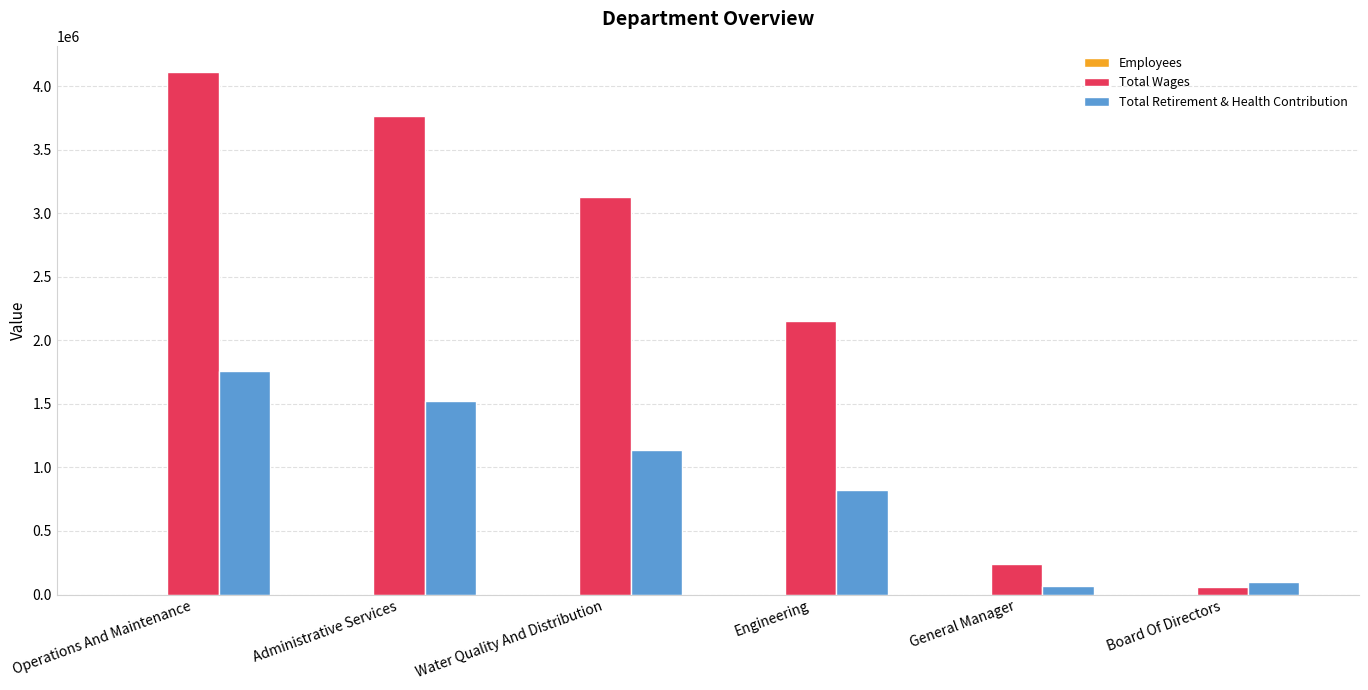

Are the bars grouped side by side (vs. stacked)?

Yes